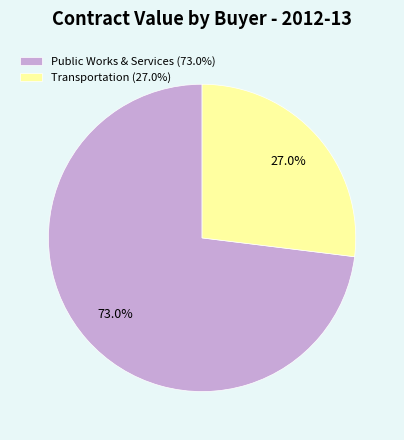

Is there any slice that represents more than half of the pie?

Yes